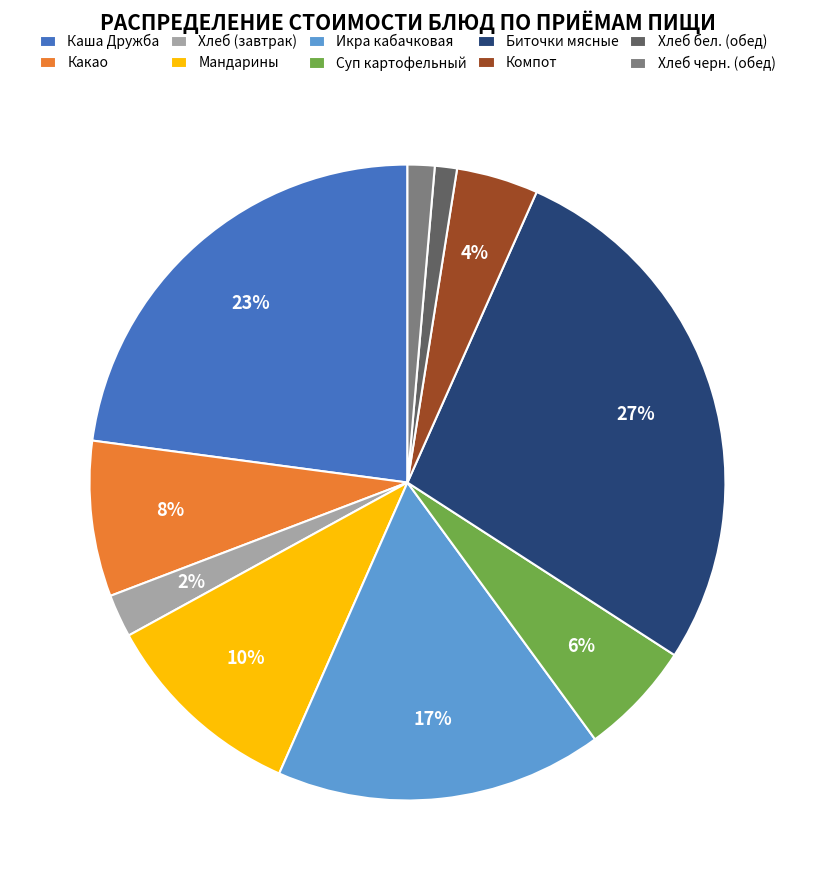

Is it true that Каша Дружба is 12% of the pie?

False